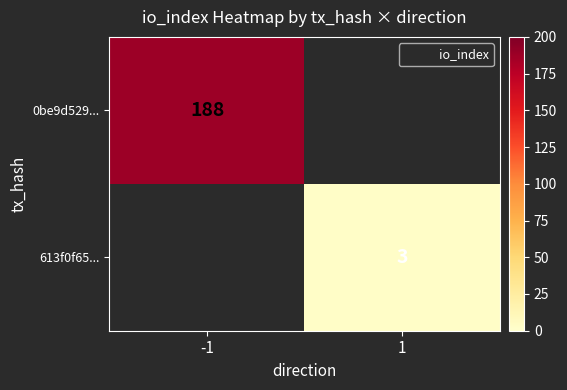

List the labels in order of 0be9d529... value, largest first.

-1, 1